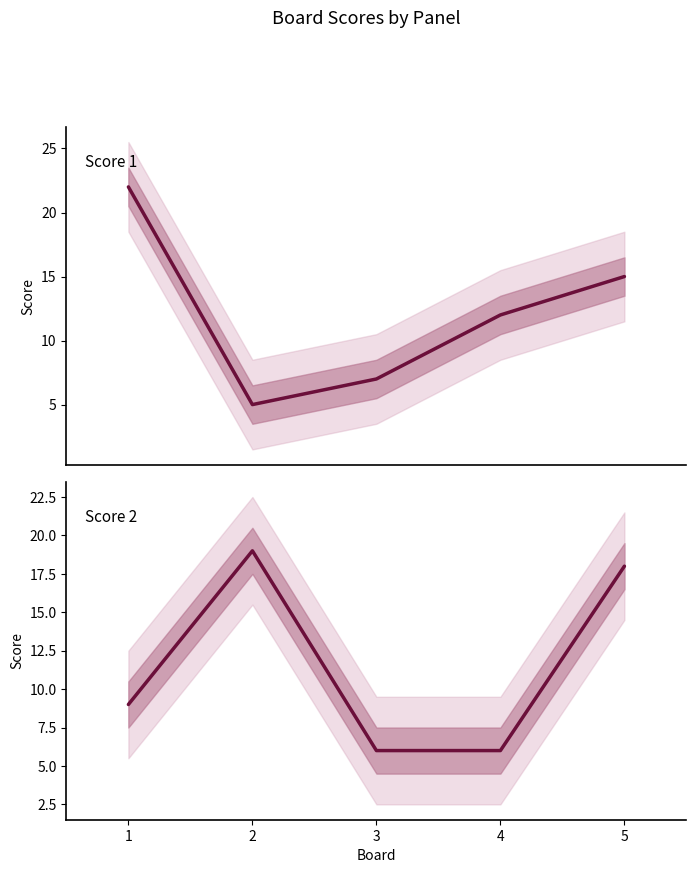

What is the average value of the Score 2 series?

12